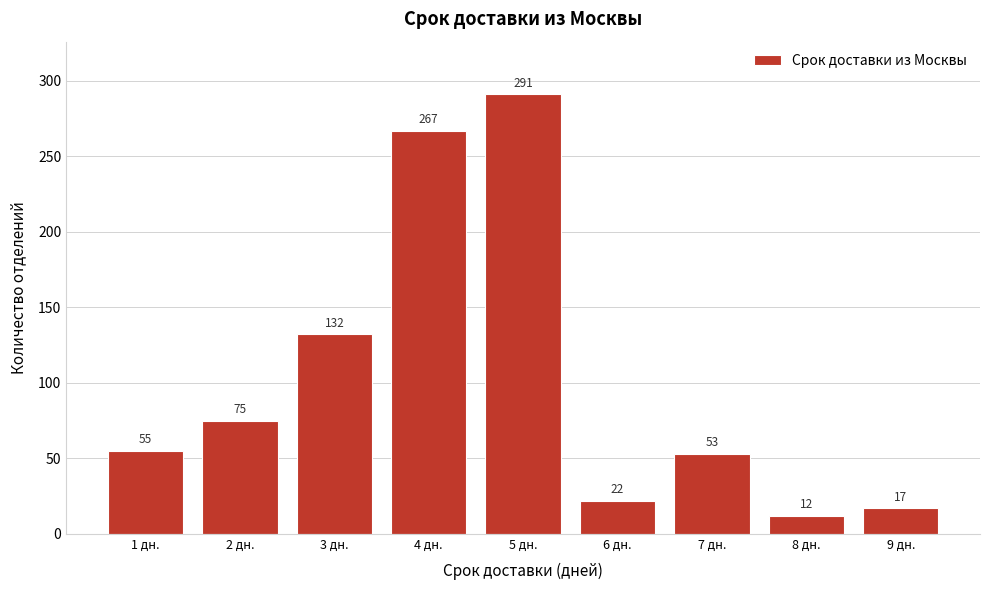

Reading left to right, extract all data points from this chart.

55	75	132	267	291	22	53	12	17